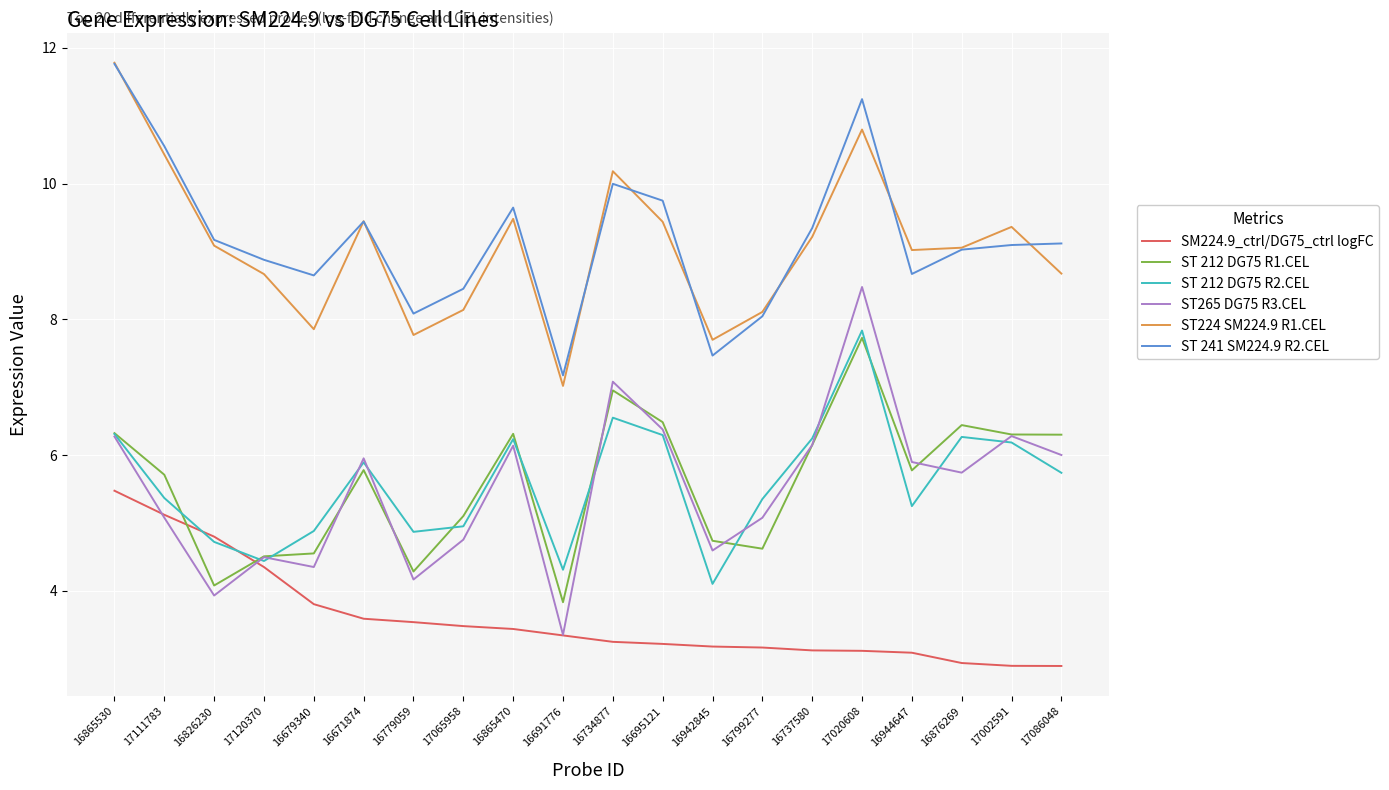

After their last crossing, which series has the higher values: ST265 DG75 R3.CEL or ST 212 DG75 R2.CEL?

ST265 DG75 R3.CEL